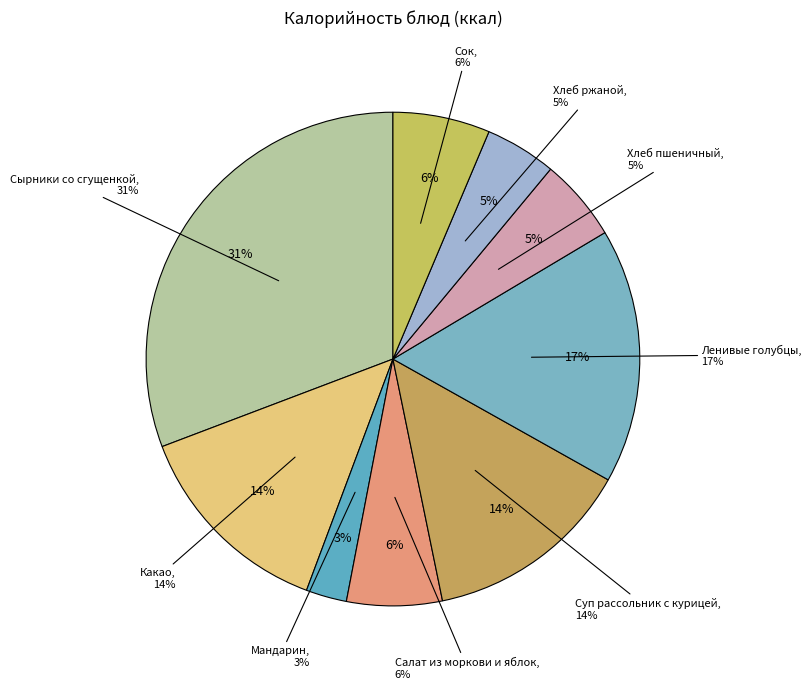

Combined, what portion of the pie is Ленивые голубцы and Какао?

30.2%